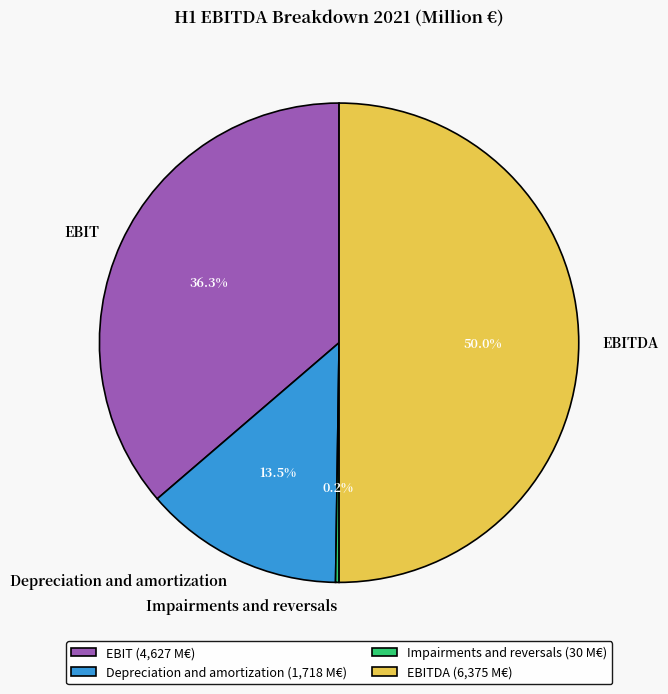

Which has a higher value, EBIT or EBITDA?

EBITDA